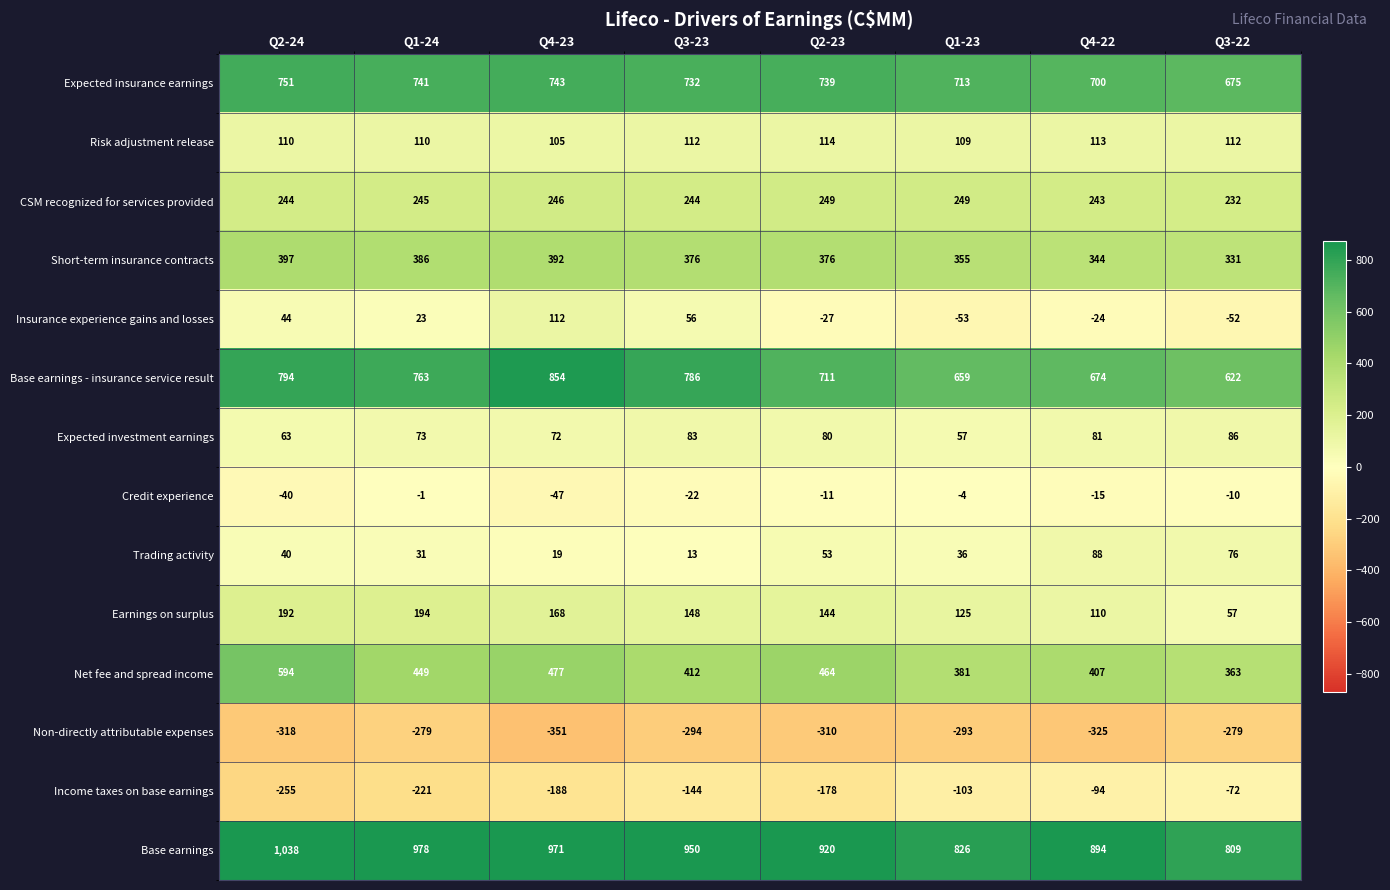

Which series has the largest total across all categories?

Base earnings